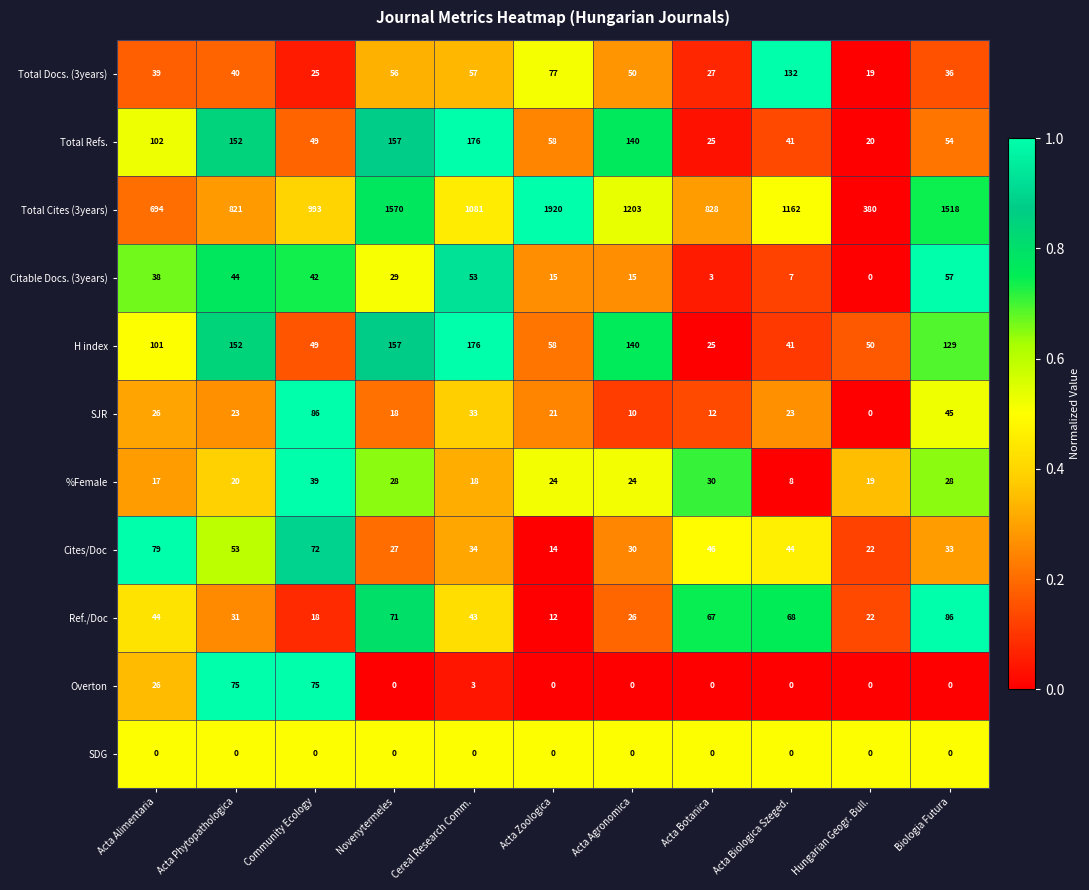

The Total Refs. series shows 22 at Community Ecology. True or false?

False